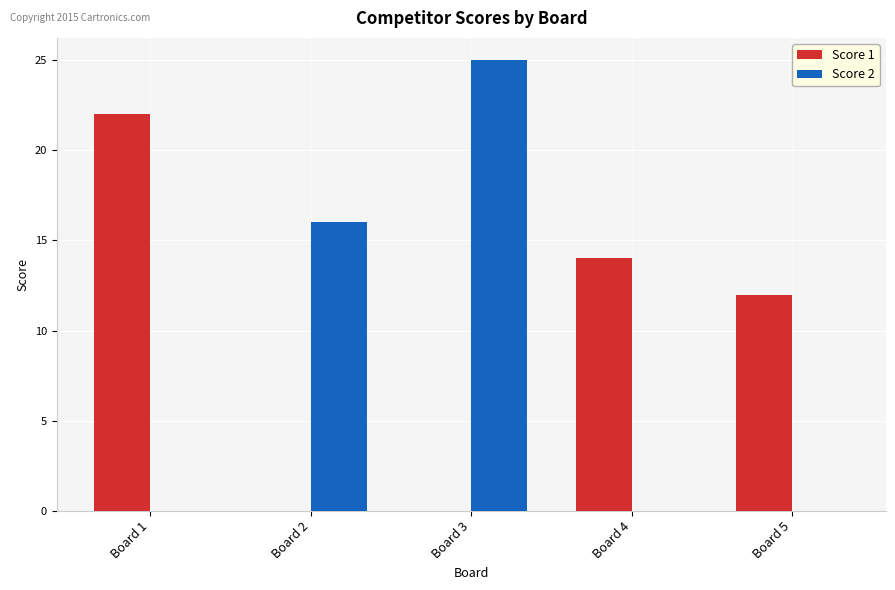

Which series changed the most between Board 1 and Board 2?

Score 1